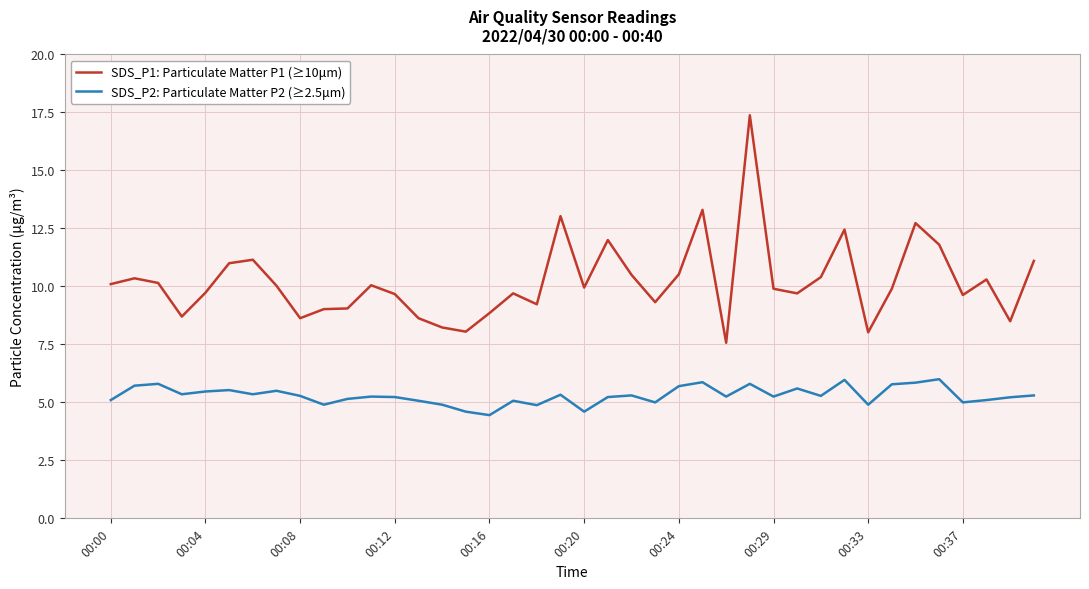

What is the minimum value for SDS_P1: Particulate Matter P1 (≥10μm)?

7.6